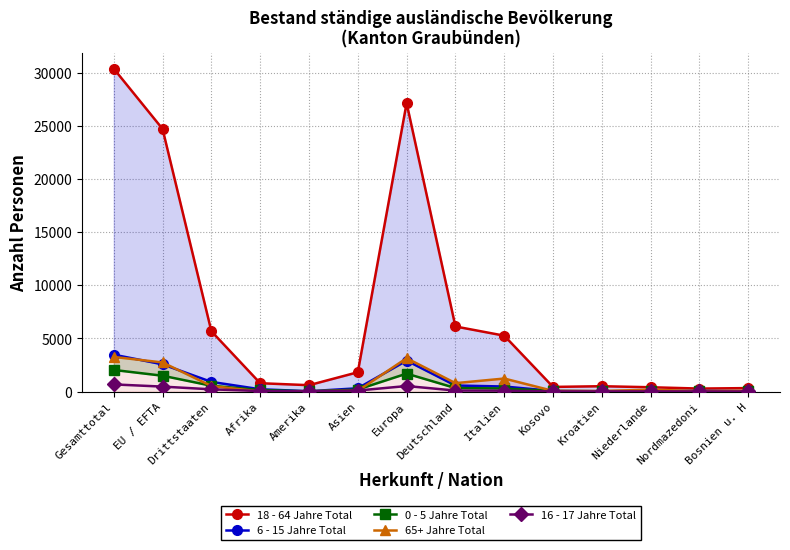

What is the maximum value shown in the chart?

30410